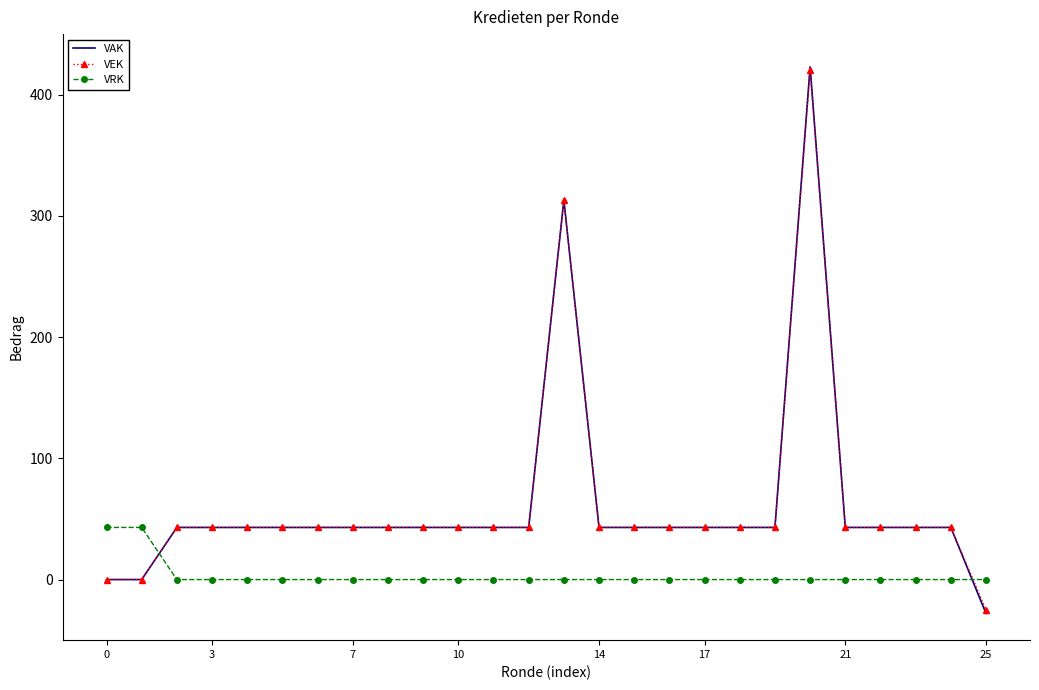

What is the greatest value displayed?

423